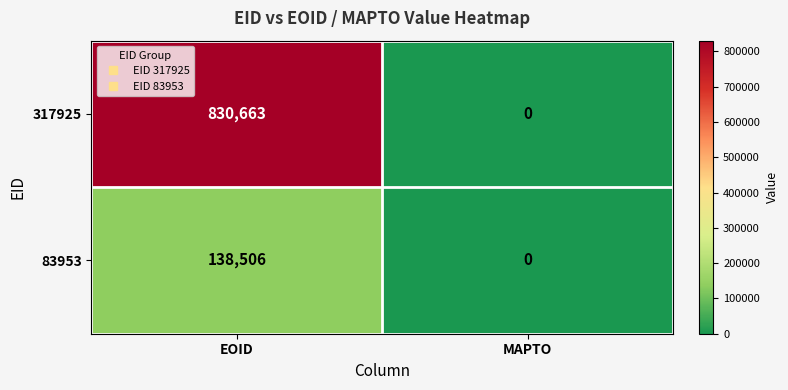

Reading right to left, extract all data points from this chart.

317925: 0	830663
83953: 0	138506